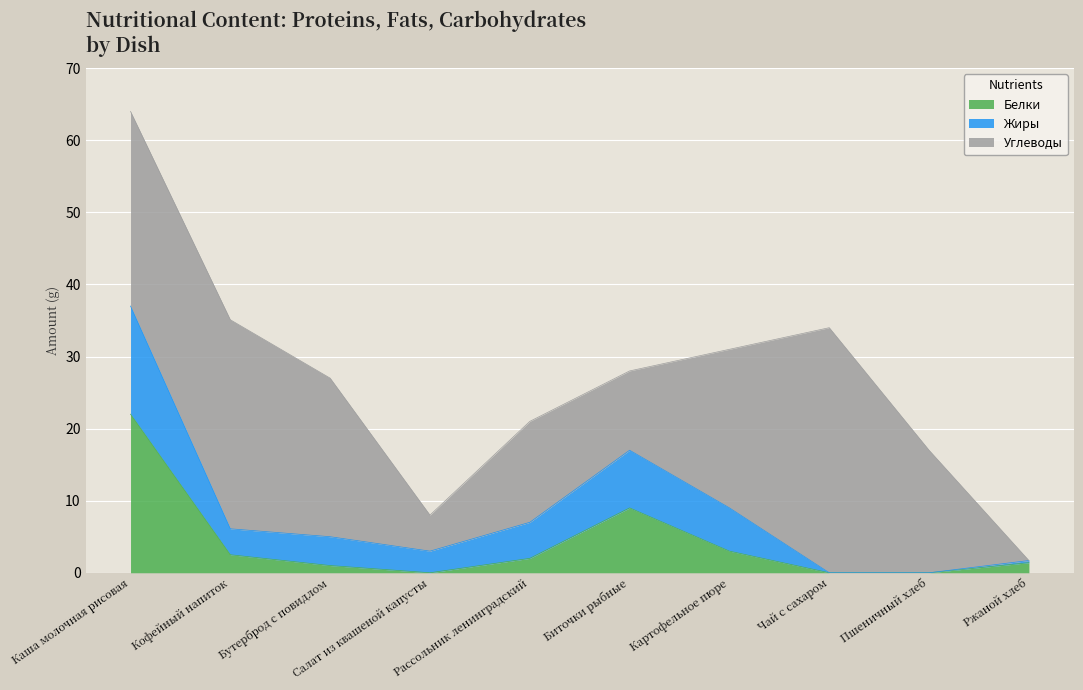

Read the Жиры value at Бутерброд с повидлом.

4.0